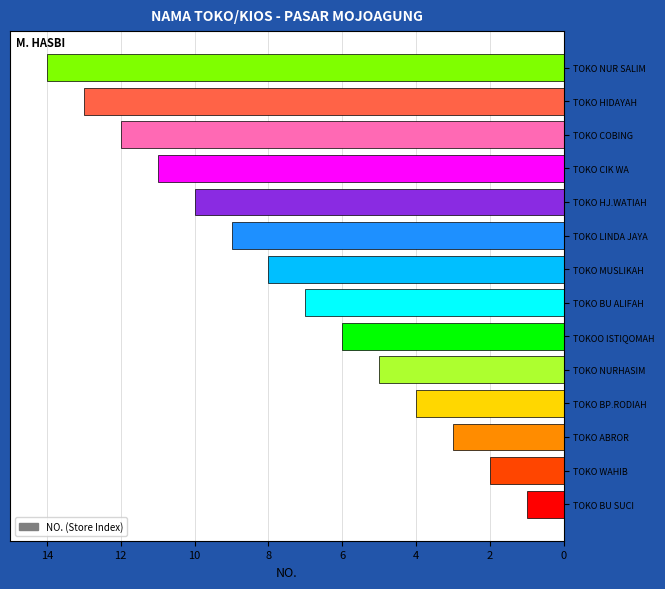

What is the difference between the maximum and minimum values?

13